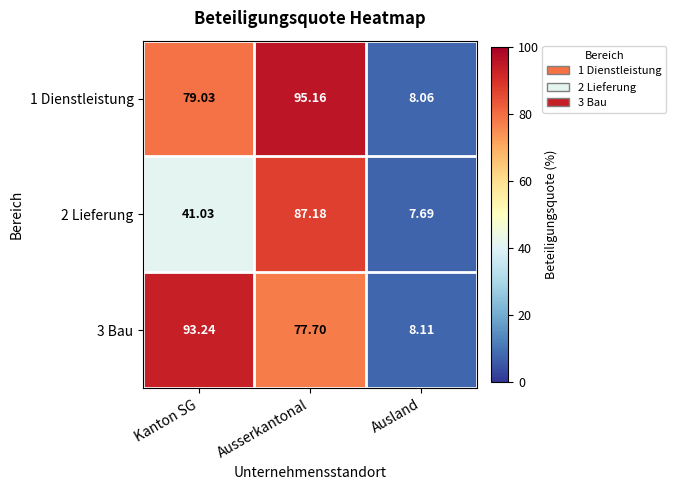

At which label does 3 Bau first exceed 77?

Kanton SG